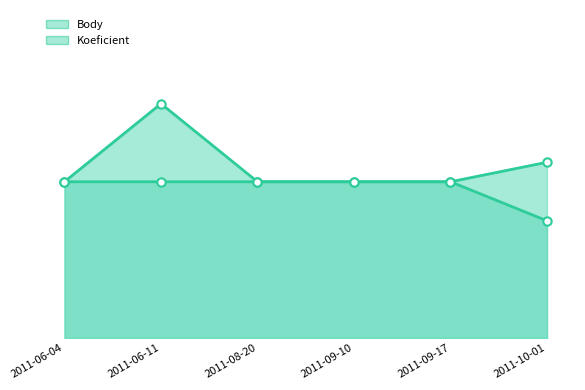

Where is the first local maximum for Body line?

2011-06-11